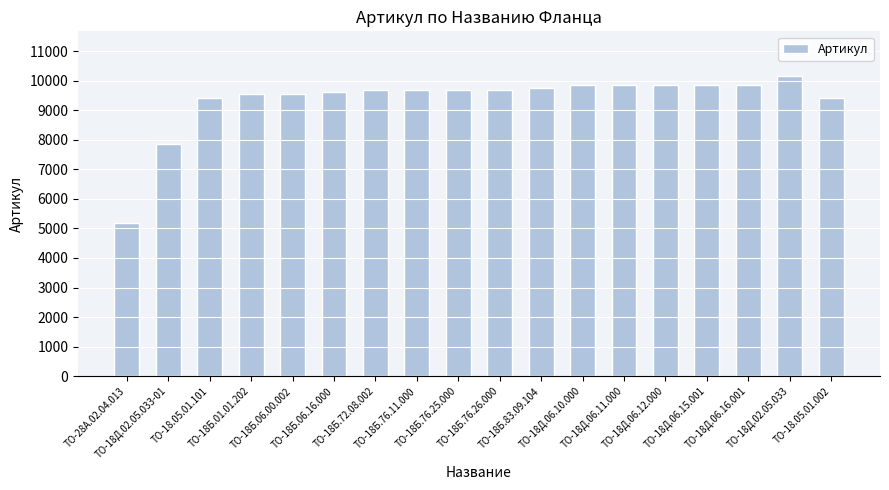

Is it true that the value at ТО-18Д.06.11.000 is 14131?

False